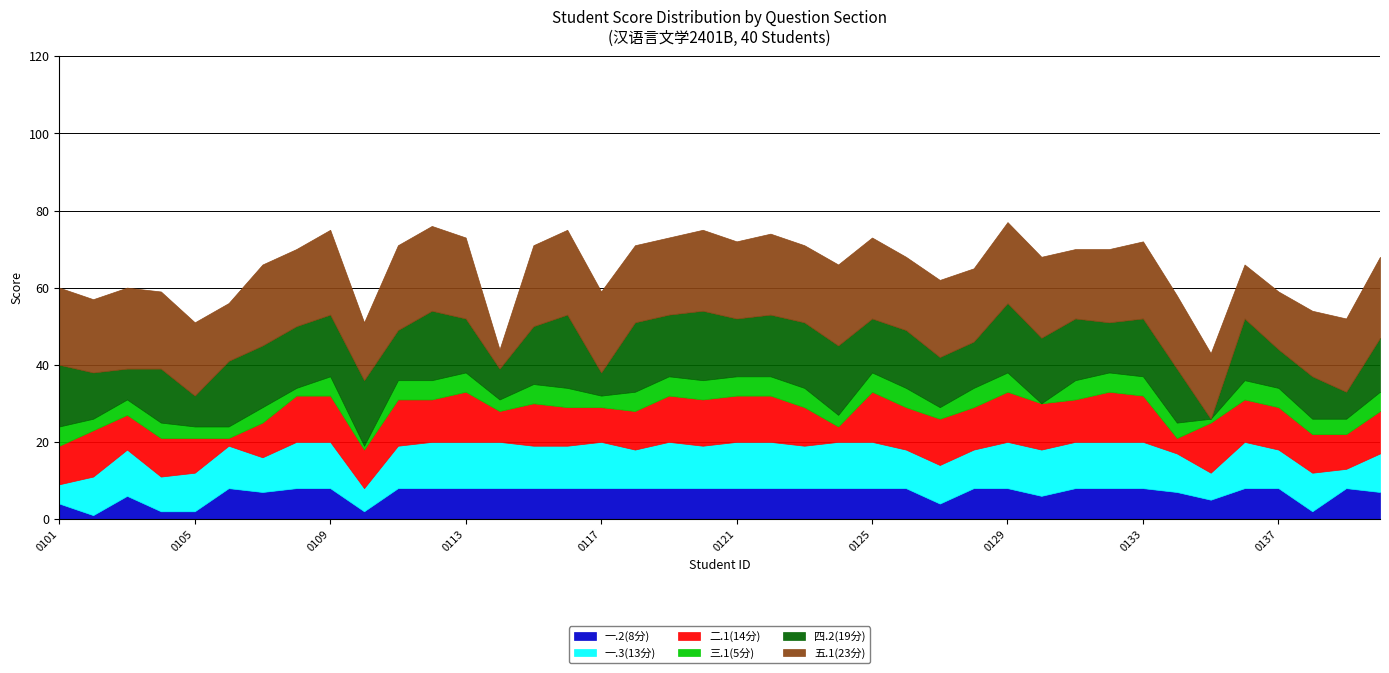

The value of 五.1(23分) at 2426110133 is 20. True or false?

True